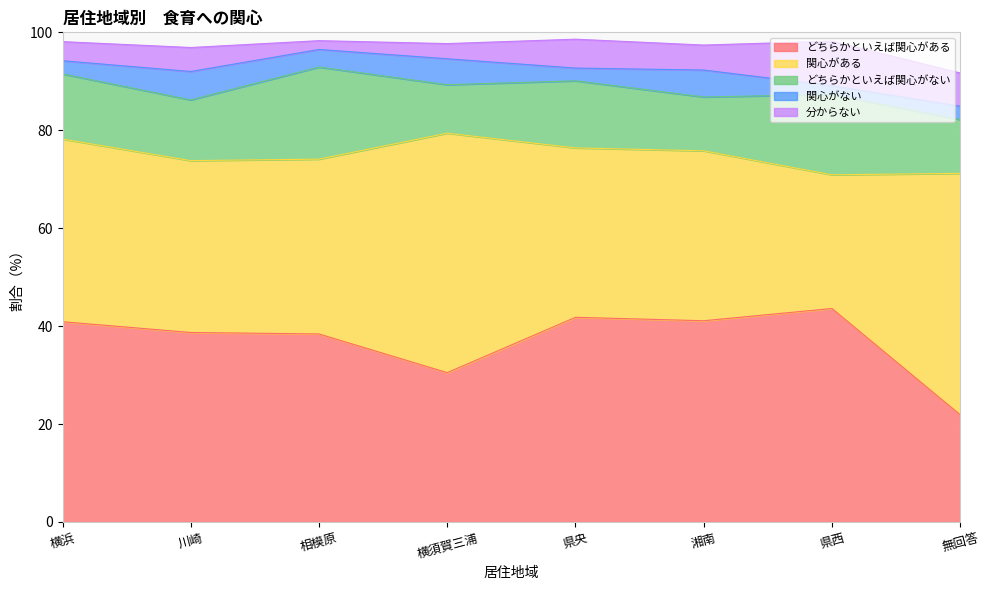

At which category does 関心がある reach its first local valley?

川崎